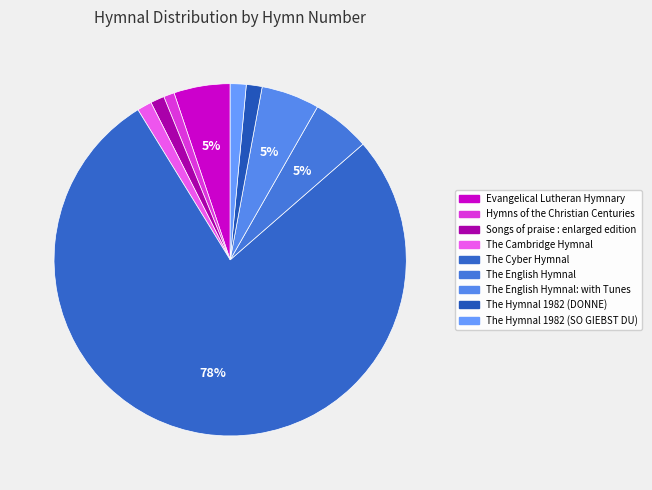

What is the smallest slice in the pie chart?

Hymns of the Christian Centuries